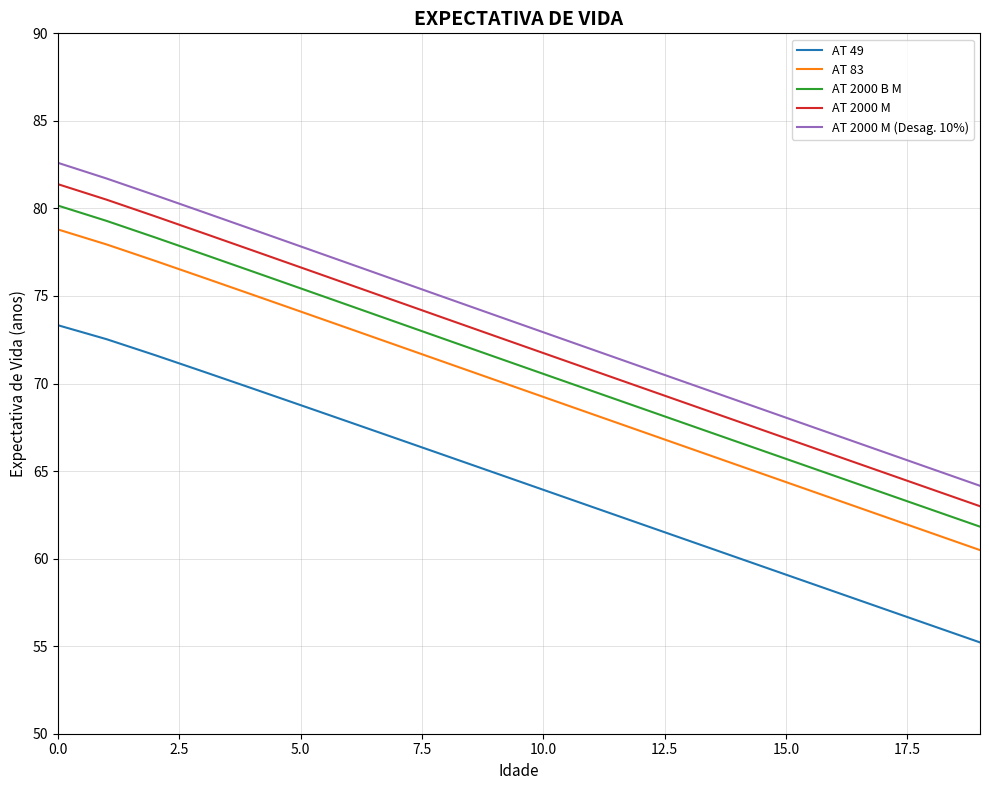

Which series has the largest total across all categories?

AT 2000 M (Desag. 10%)